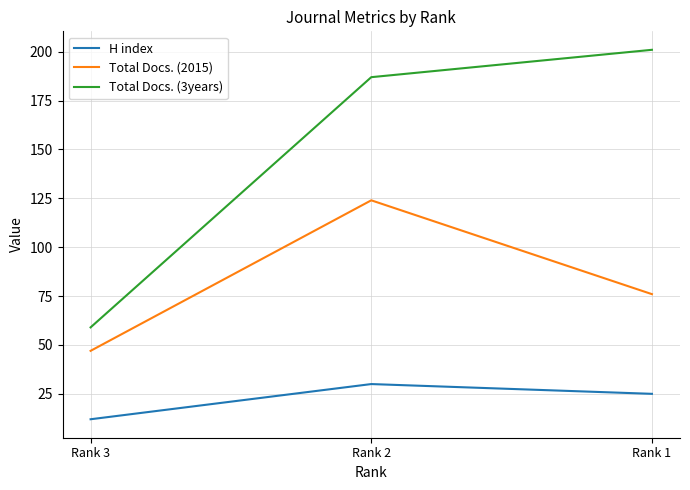

At which label does H index first exceed 25?

Rank 2